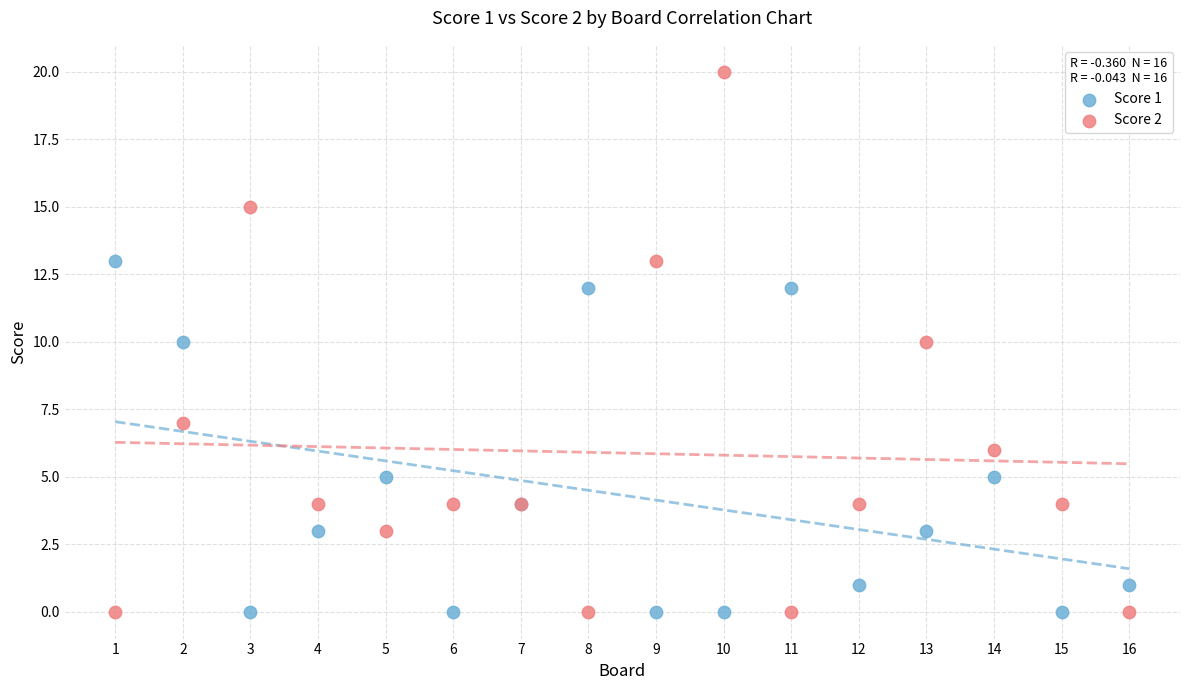

Which series has the largest Y range (max minus min)?

Score 2